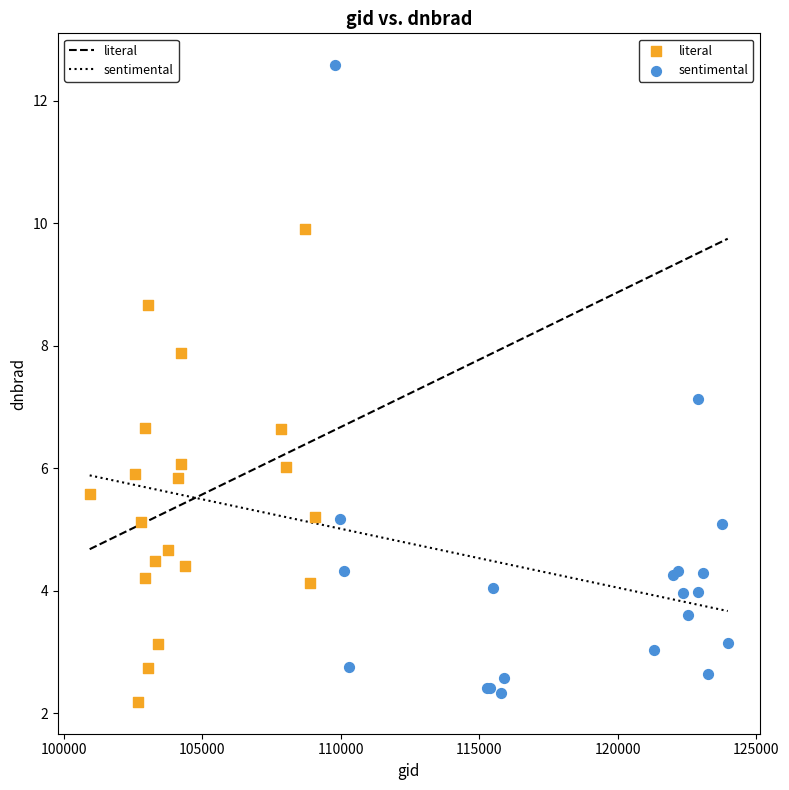

What are all the series names shown in the legend?

literal, sentimental